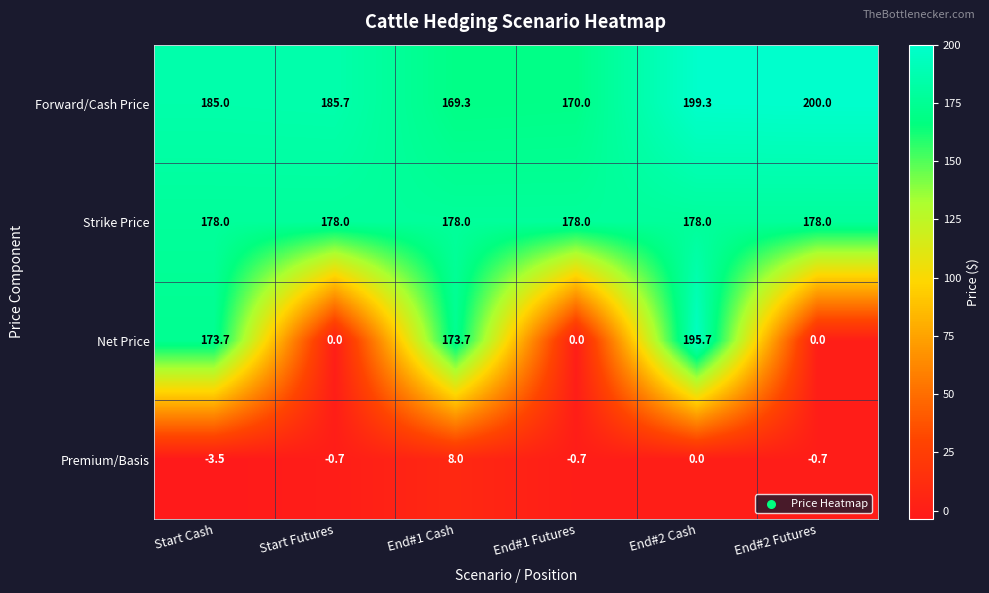

What is the difference between the maximum and minimum values in the Premium/Basis series?

11.5